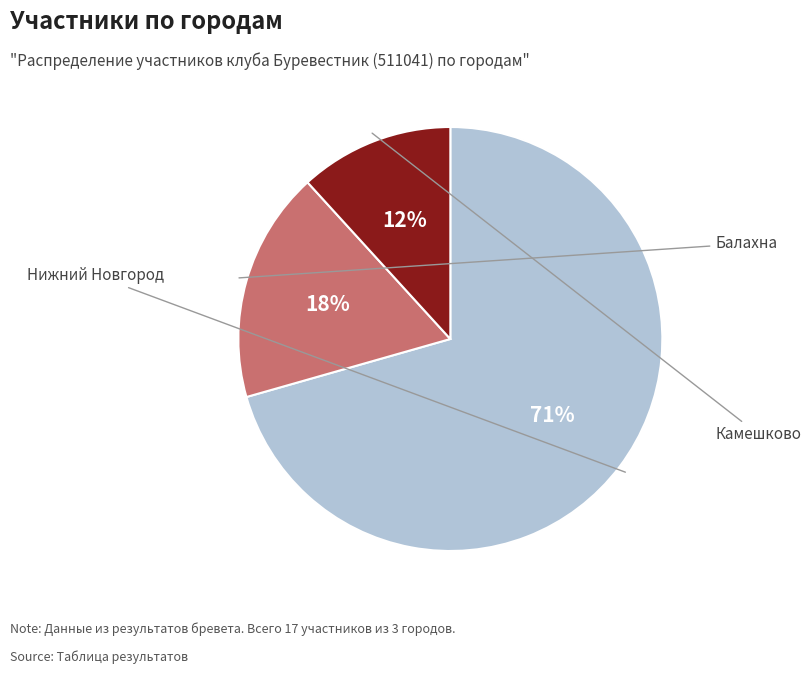

Does any single category account for the majority?

Yes